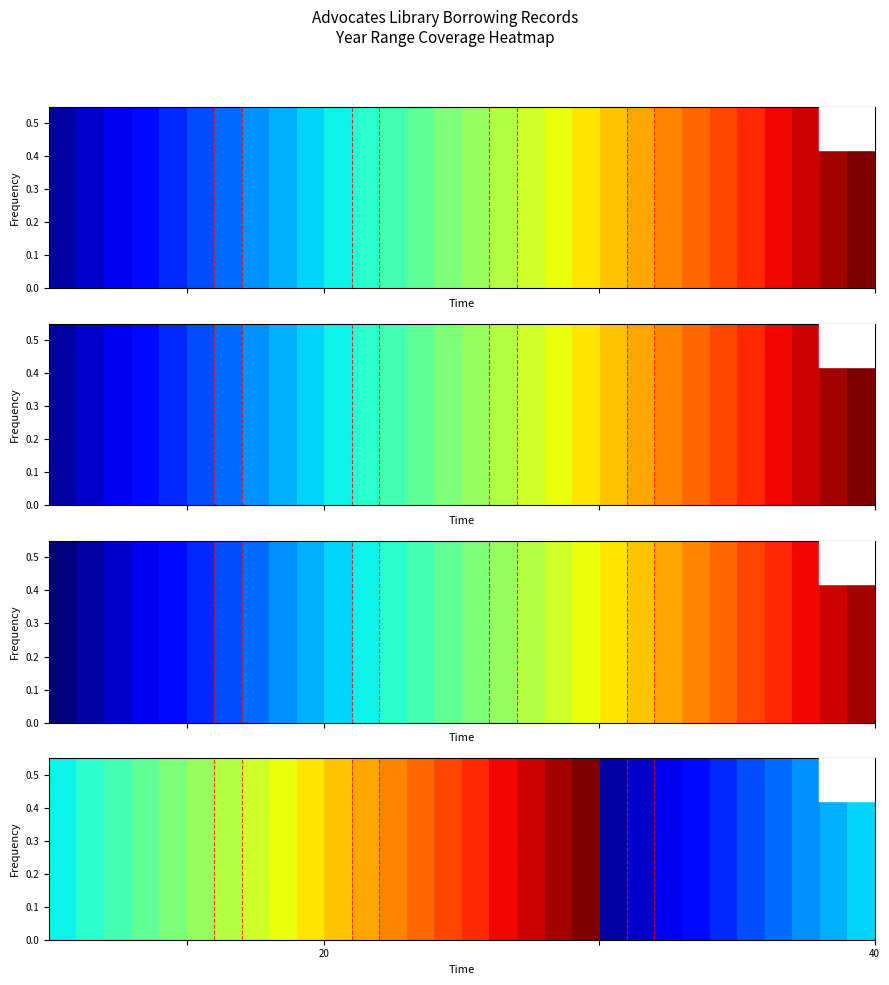

What is the smallest value displayed?

1819